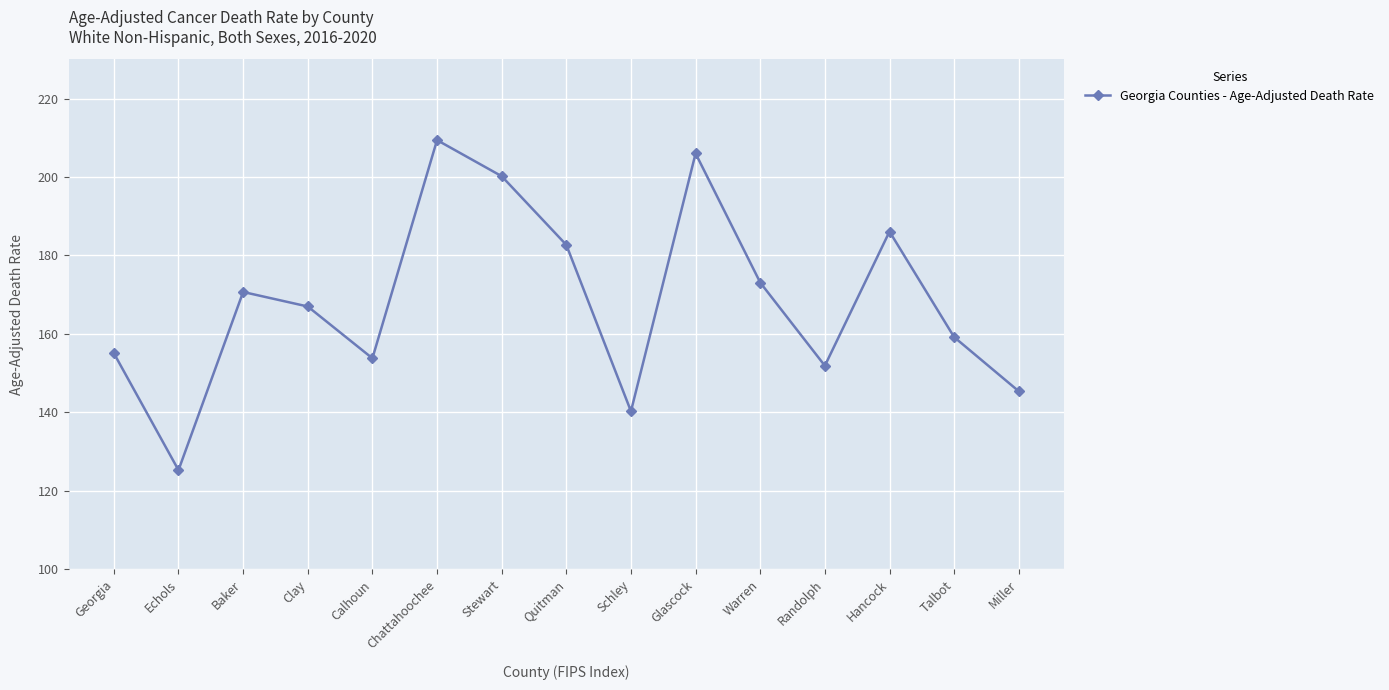

True or false: the data shows 51.7 at Clay.

False